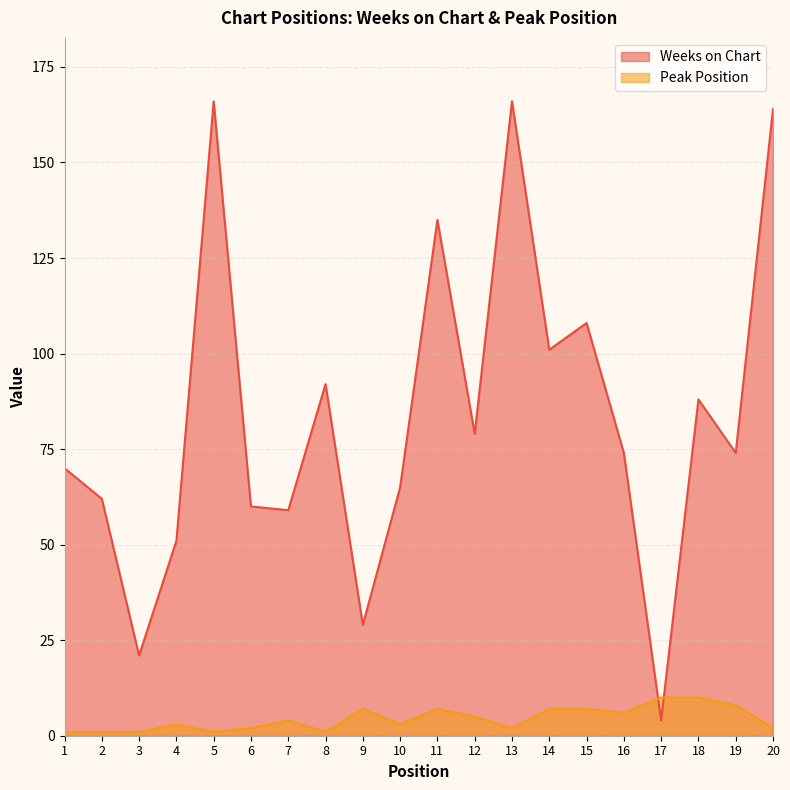

Which series has the widest spread of values?

Weeks on Chart